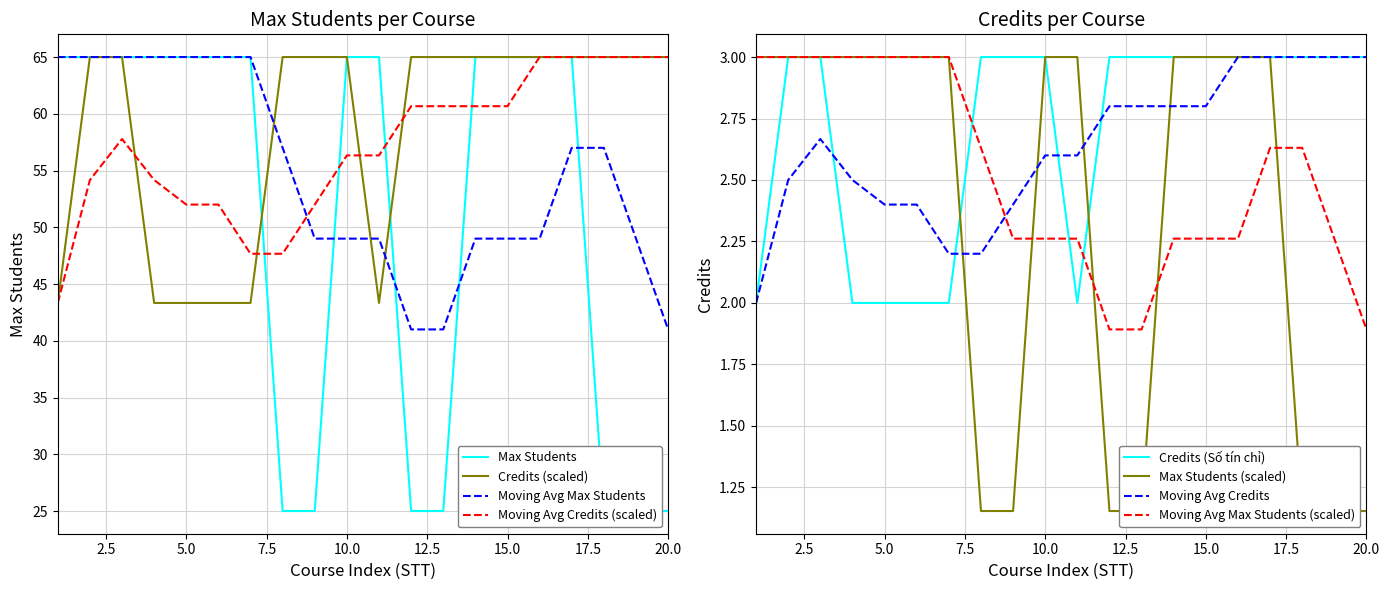

Is this an area chart (filled region under the line)?

No